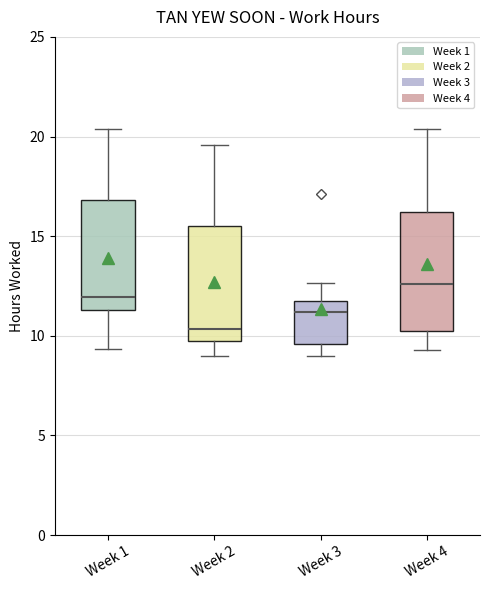

Which box has the highest median line?

Week 4